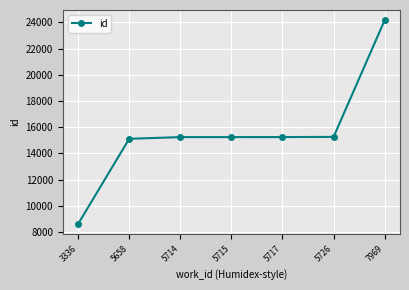

The value at 5726 is 15260. True or false?

True